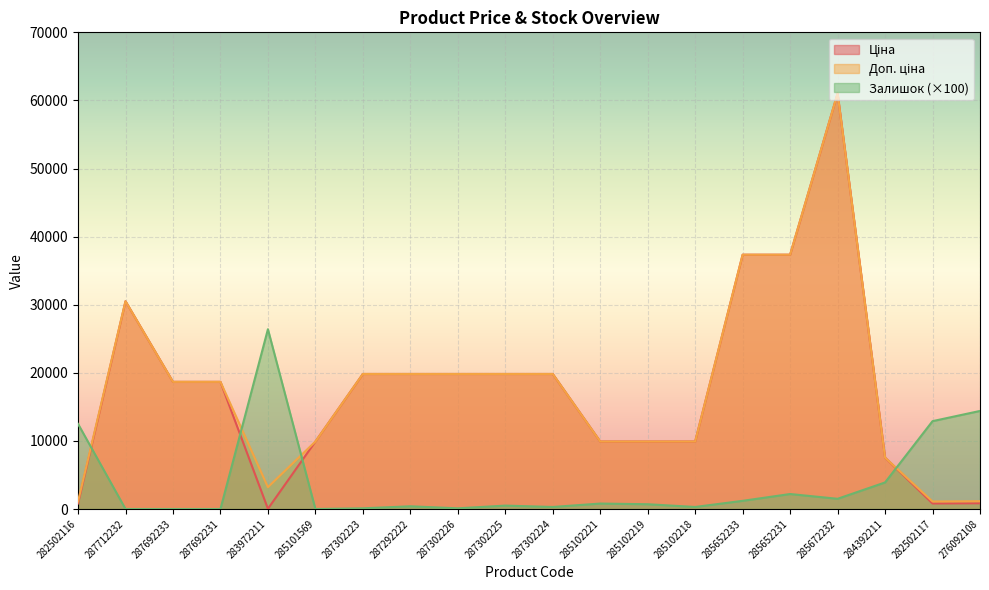

Which series ends up on top after the final intersection of Залишок and Доп. ціна?

Залишок